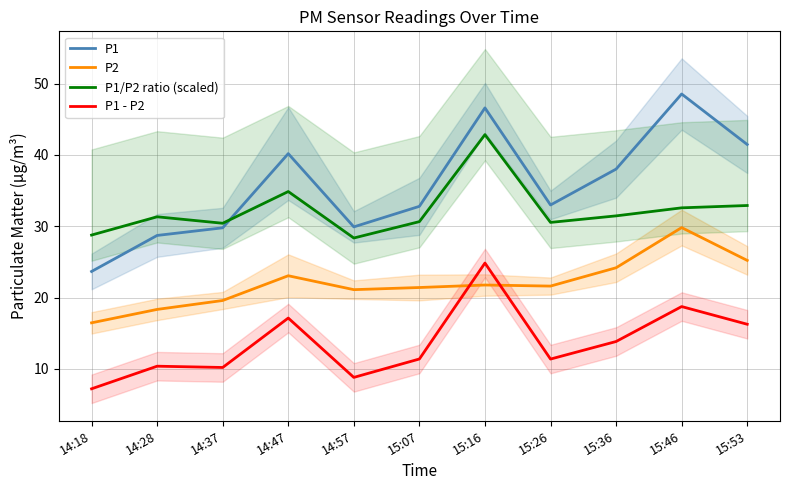

What is the value of the P1/P2 ratio (scaled) point at the 1st from the left?

28.8